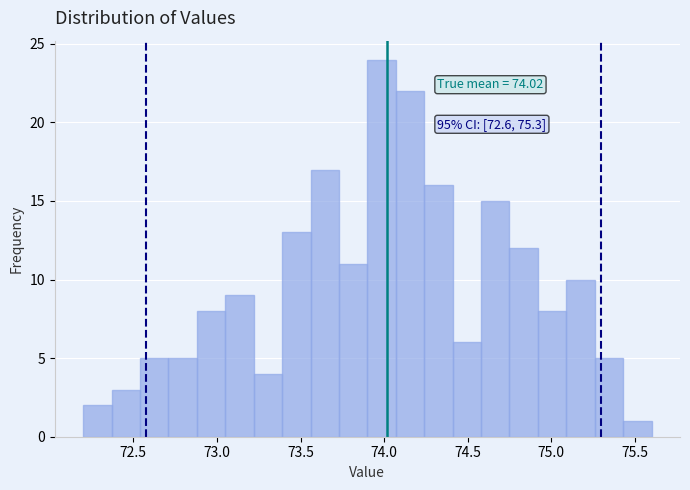

Read against the x-axis, roughly where is the centre of the tallest bar?

74.00